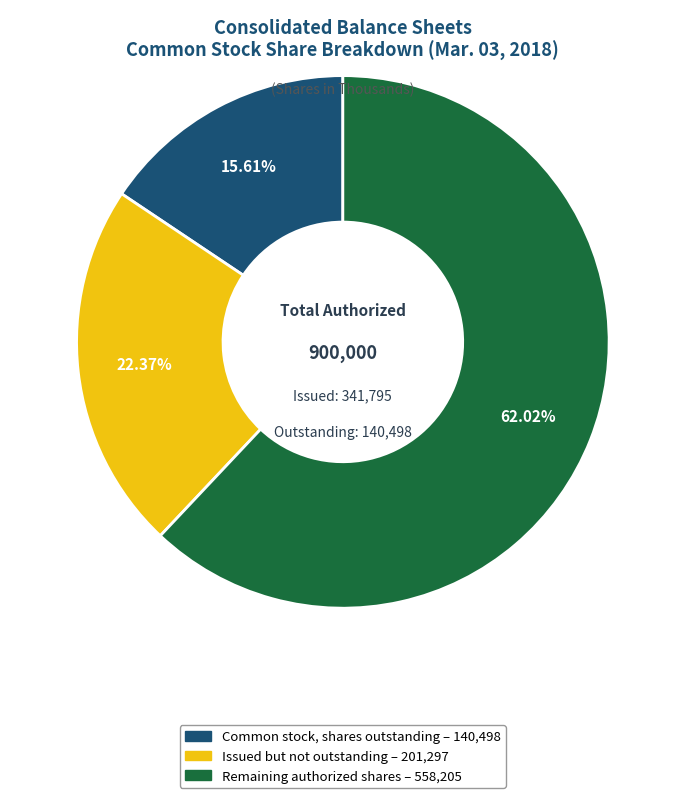

How many segments does this pie chart have?

3